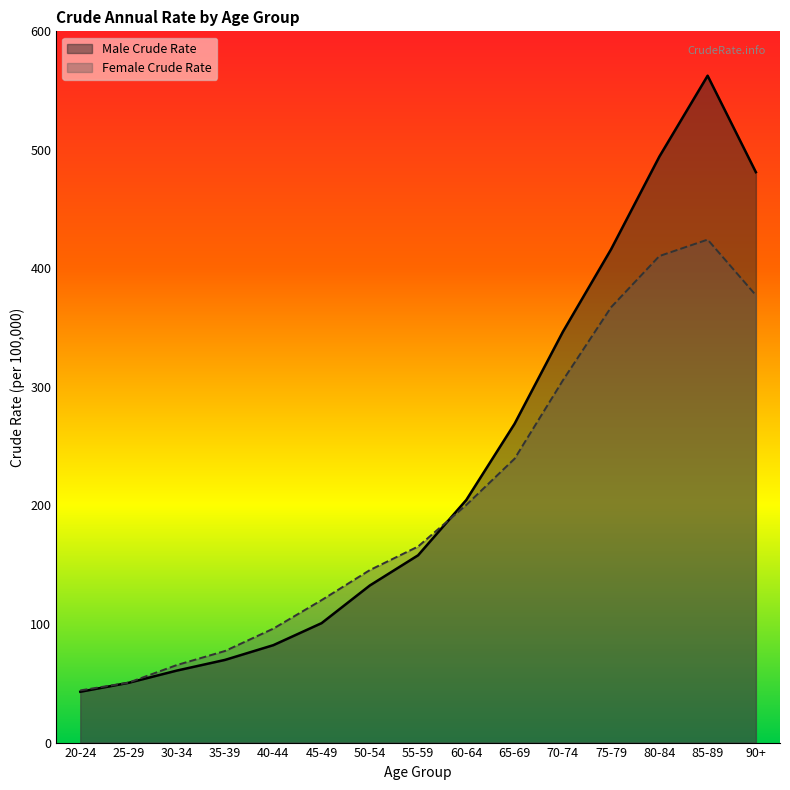

Does the chart display data point markers on the line(s)?

No